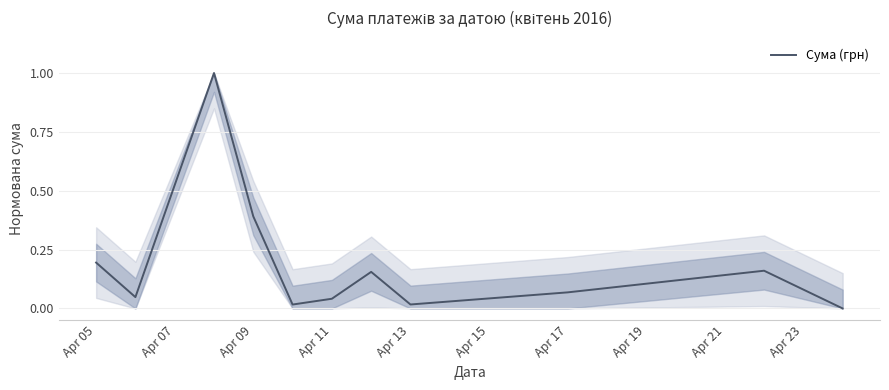

True or false: the data has more than 1 interior local peaks.

True